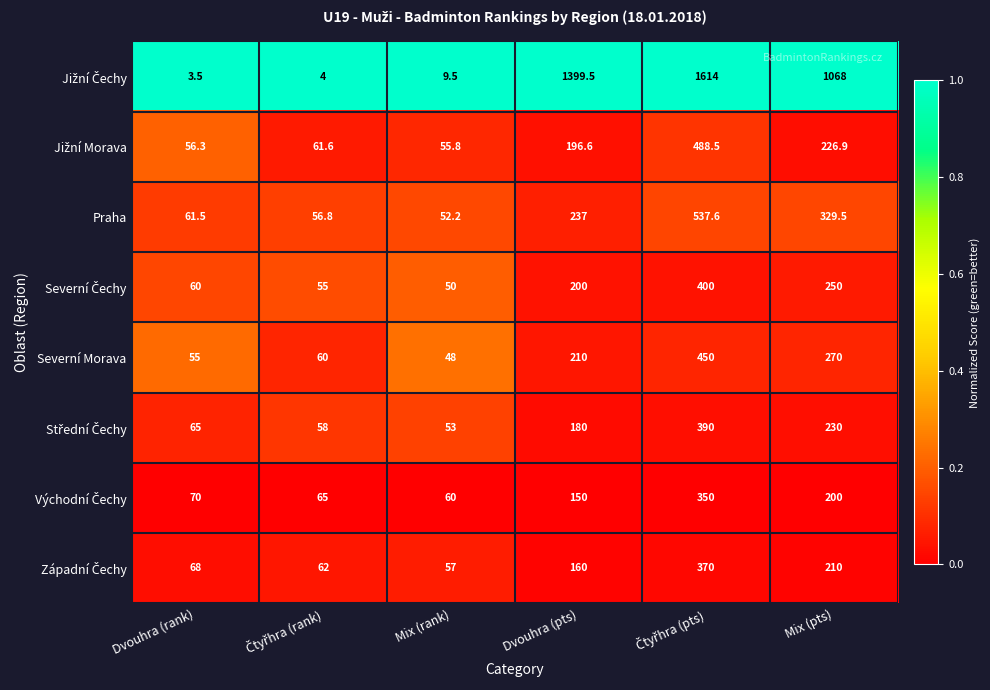

What is the spread (max minus min) of values at Mix (rank)?

50.5